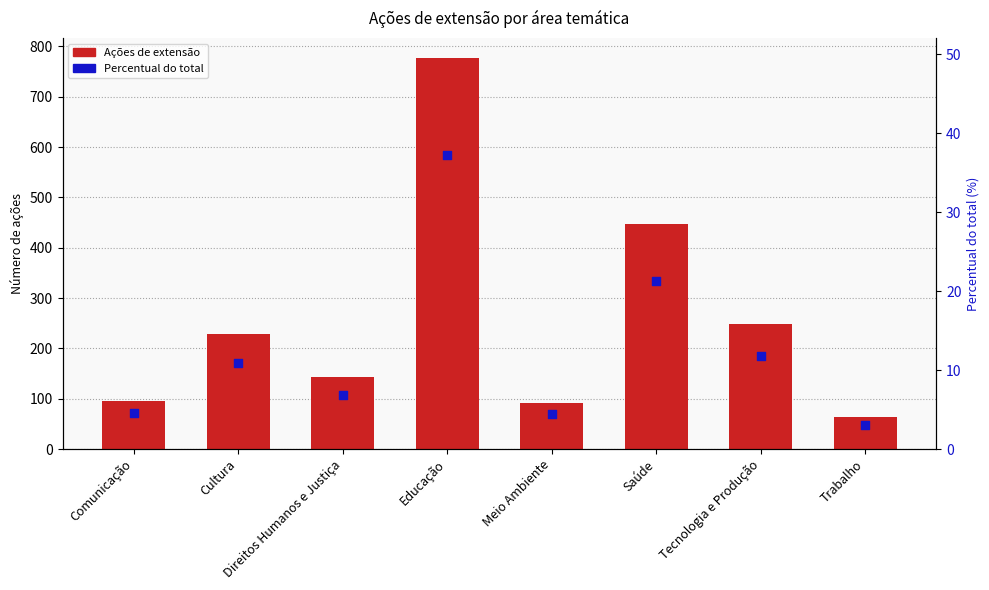

Is the value of Percentual do total at Meio Ambiente greater than the value of Ações de extensão at Trabalho?

No